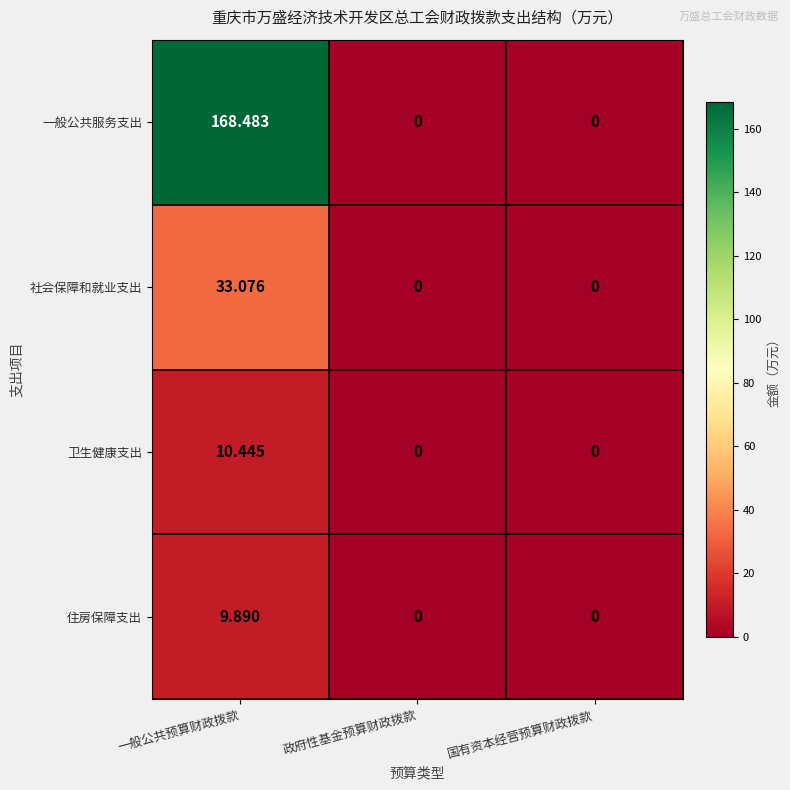

Which series has the largest range (max minus min)?

一般公共服务支出